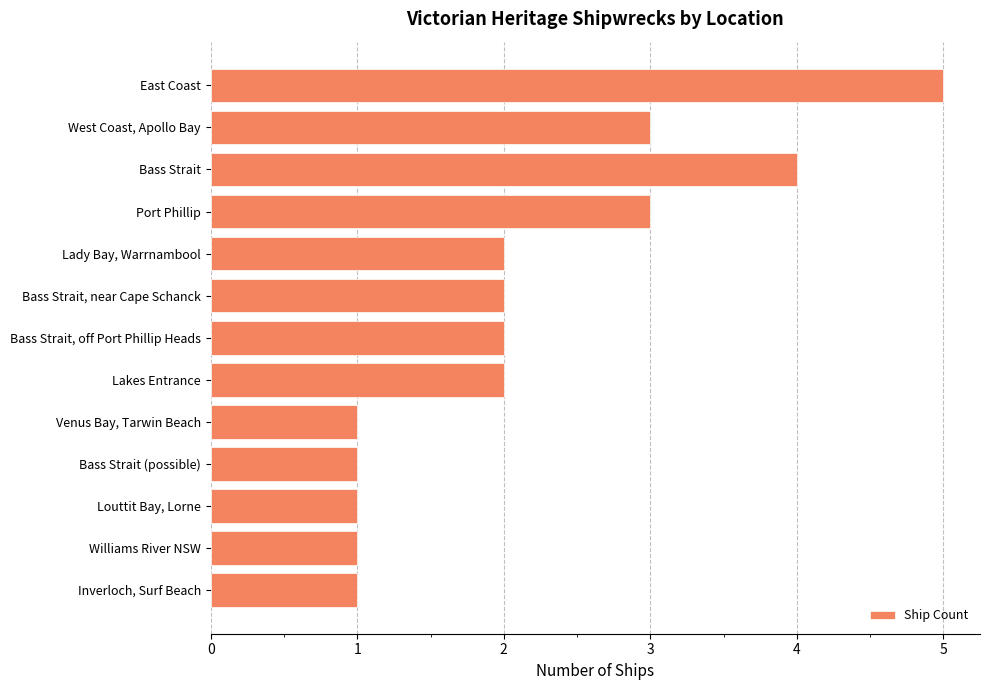

How many values are between 1 and 3?

11